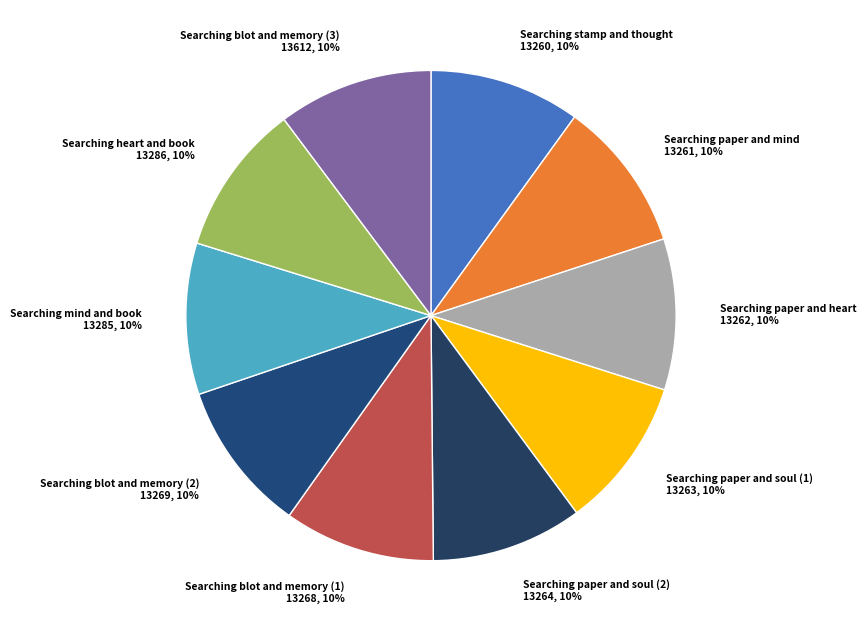

Count the number of slices in the pie.

10